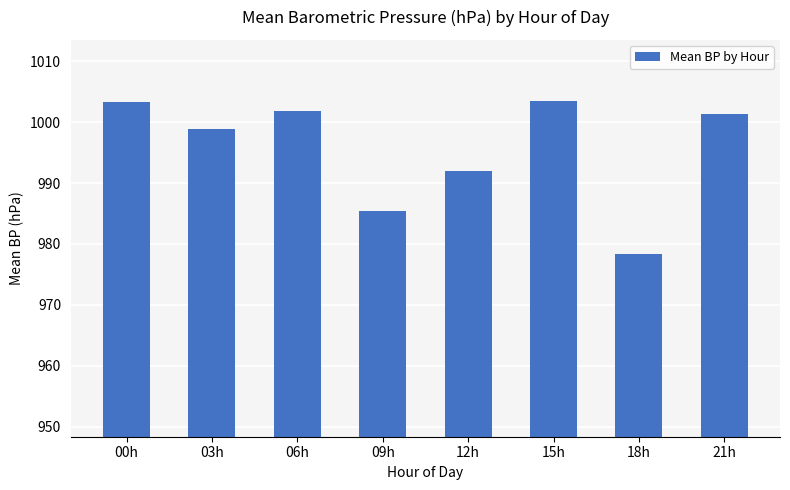

At which label is the value closest to 990?

12h